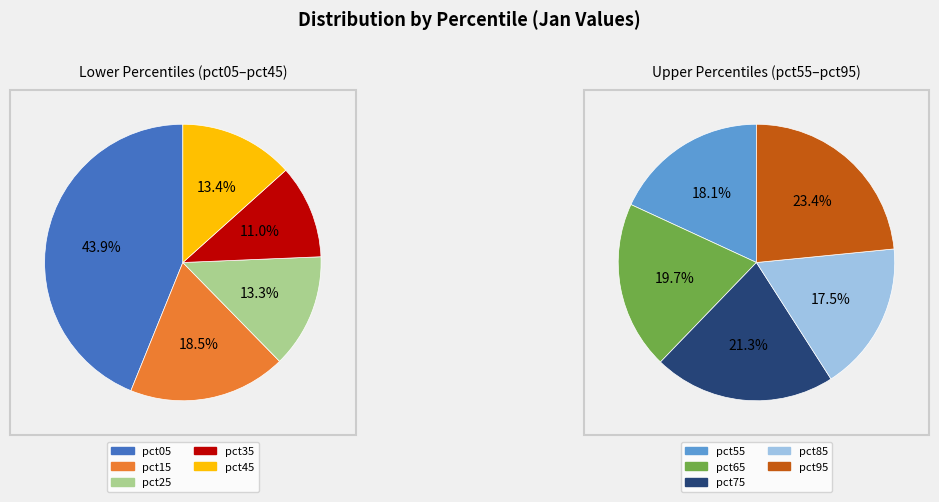

How many segments does this pie chart have?

10